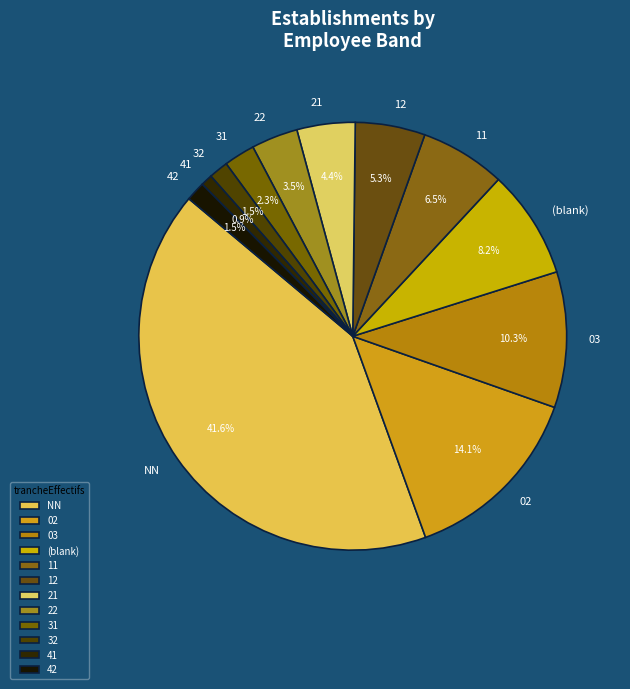

Does any single category account for the majority?

No